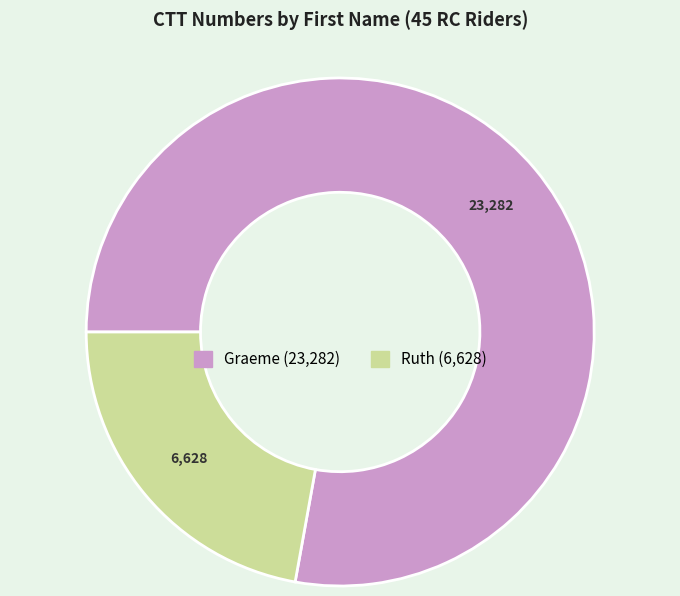

Which category has the smallest portion of the pie?

Ruth